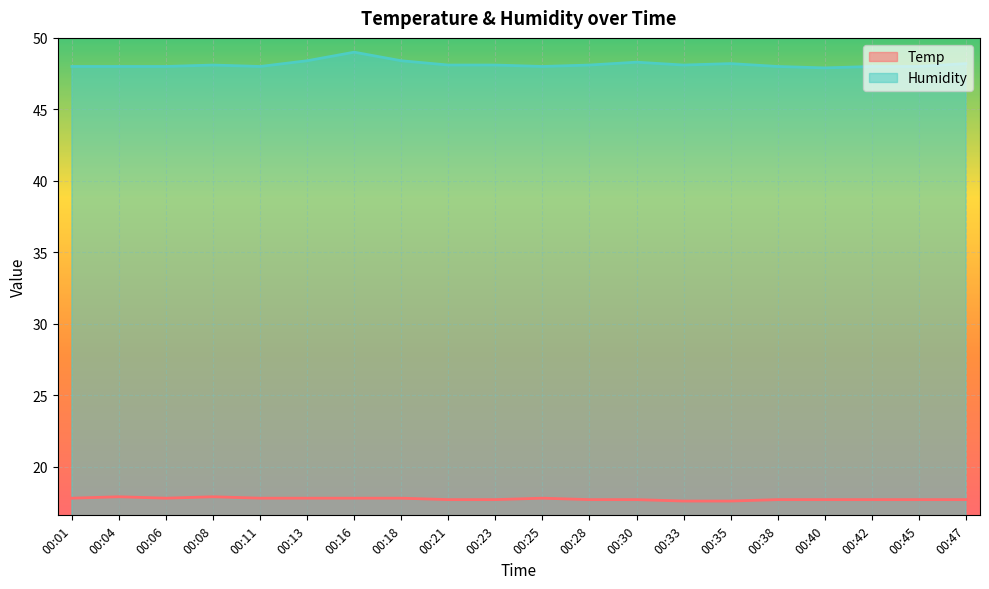

What is the value of the Temp point at the 18th from the left?

17.7